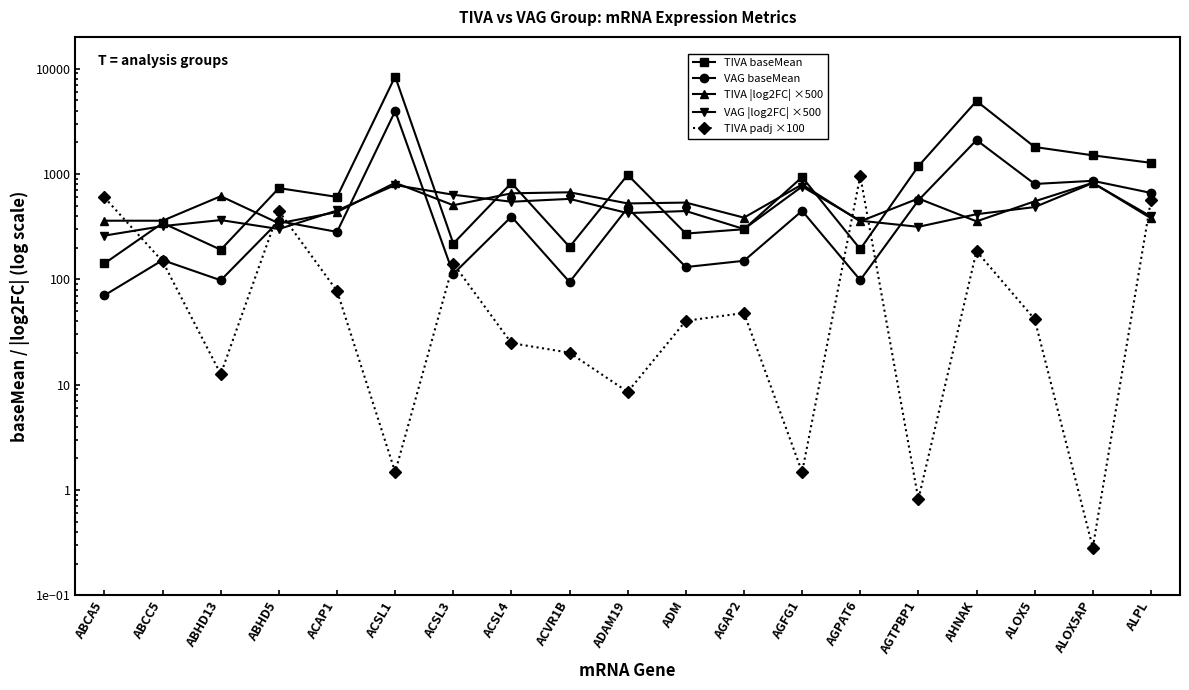

True or false: VAG baseMean and TIVA |log2FC| ×500 intersect in this chart.

True